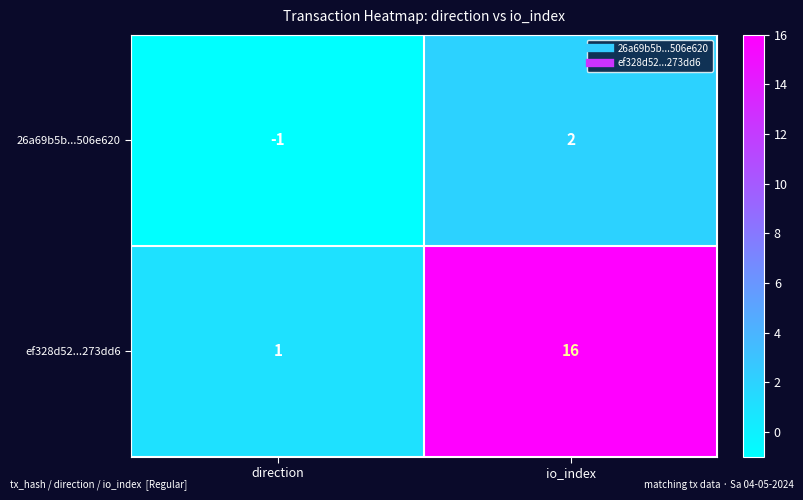

At which category is the sum across all series the highest?

io_index